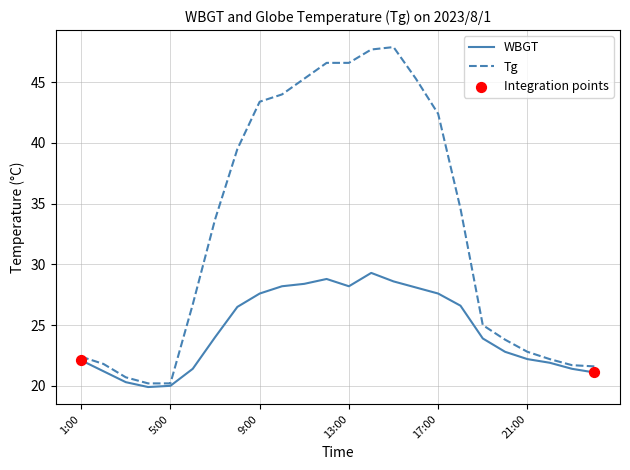

Which series has the widest spread of values?

Tg